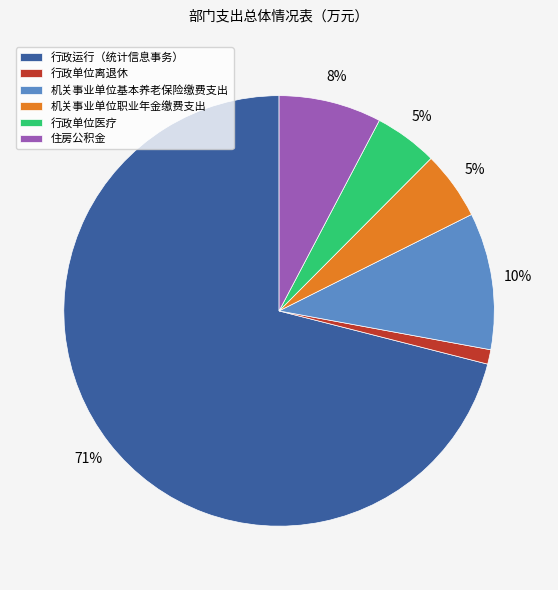

Count the number of slices in the pie.

6